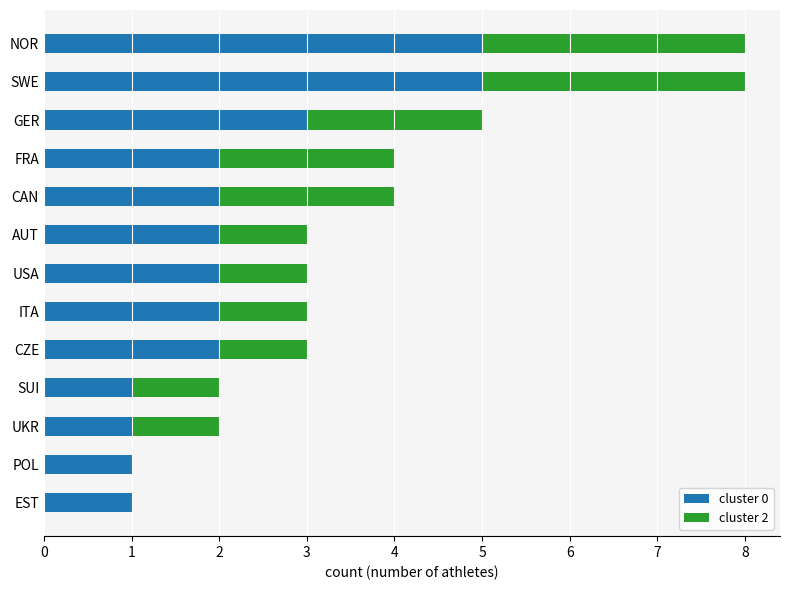

The value of cluster 0 at CAN is 1. True or false?

False